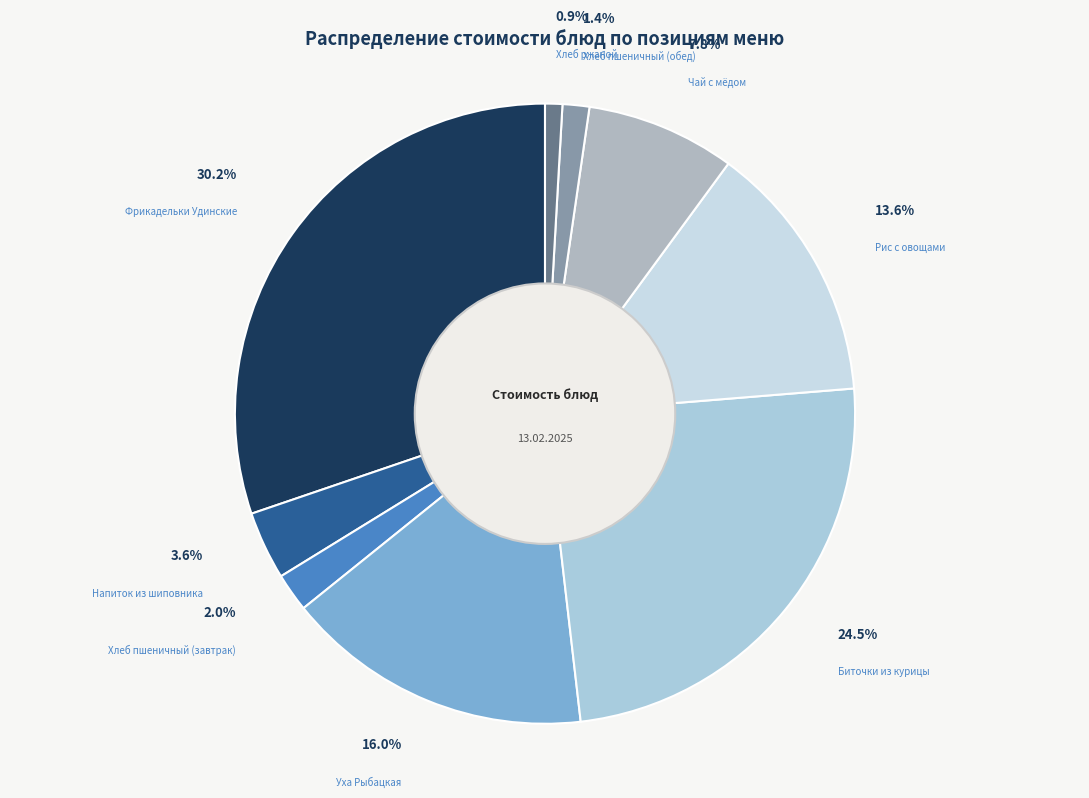

To the nearest percent, what is the combined percentage of Чай с мёдом and Хлеб пшеничный (обед)?

9%